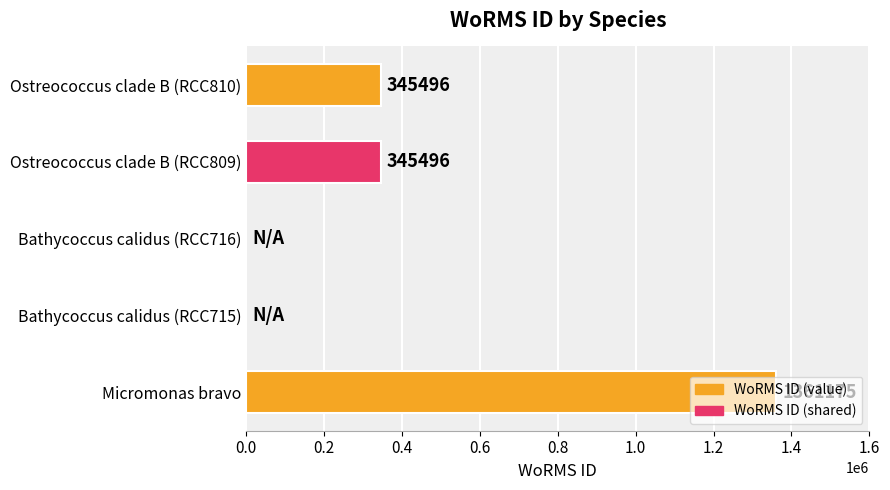

How many series are shown in this chart?

1